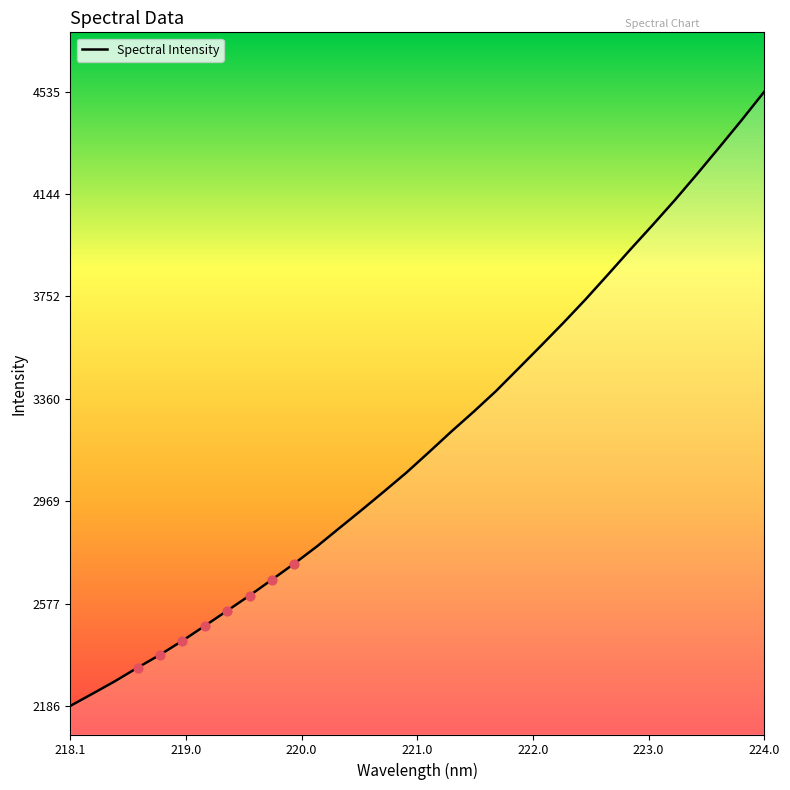

What is the smallest value displayed?

2185.7